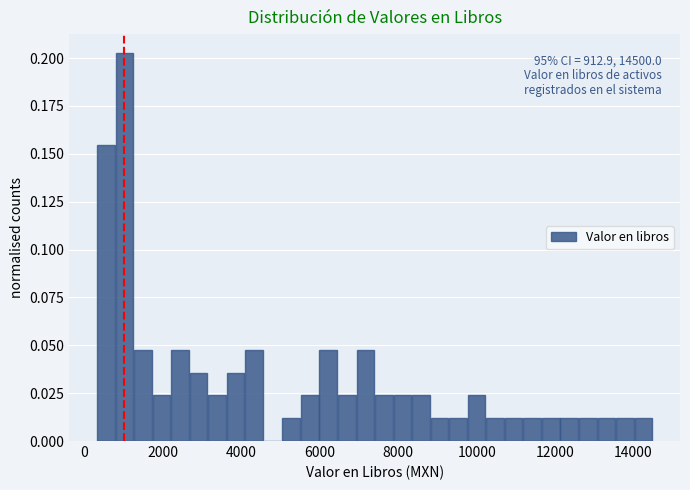

Around what value on the x-axis is the tallest bar? Give the approximate position of its centre, as read against the axis.

1000